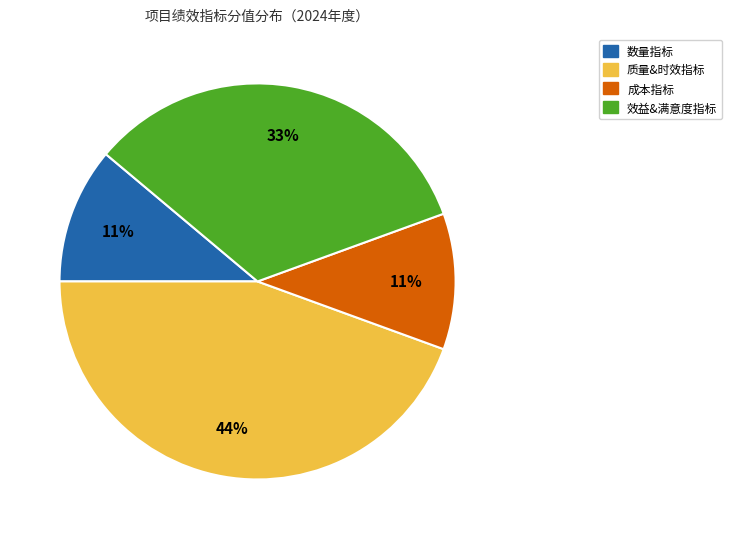

Is there a majority slice in this chart?

No